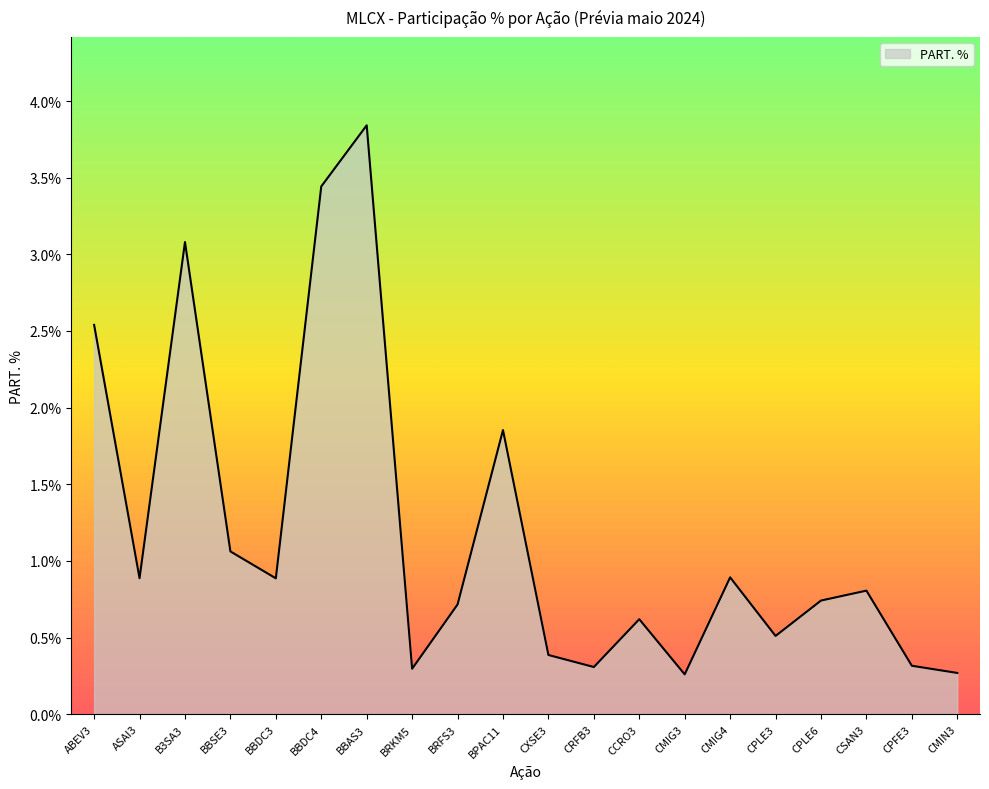

What position from the right is CPFE3?

2